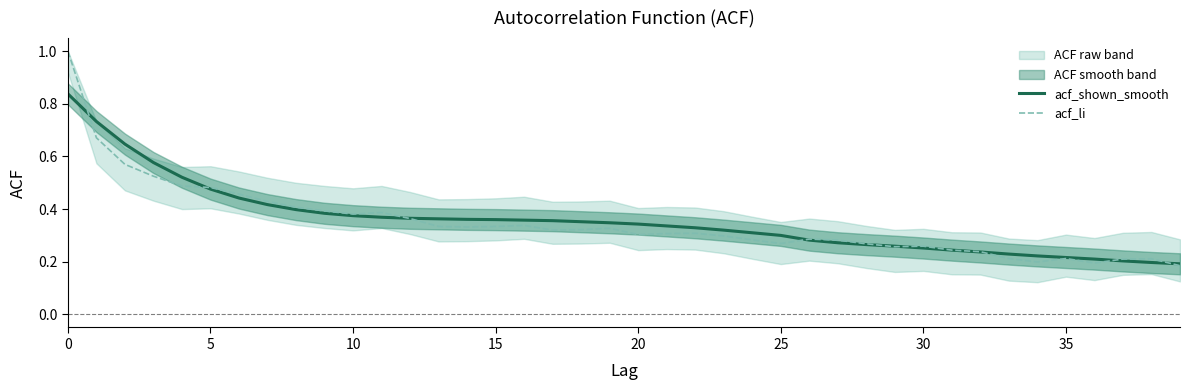

Which series has the largest total across all categories?

acf_shown_smooth